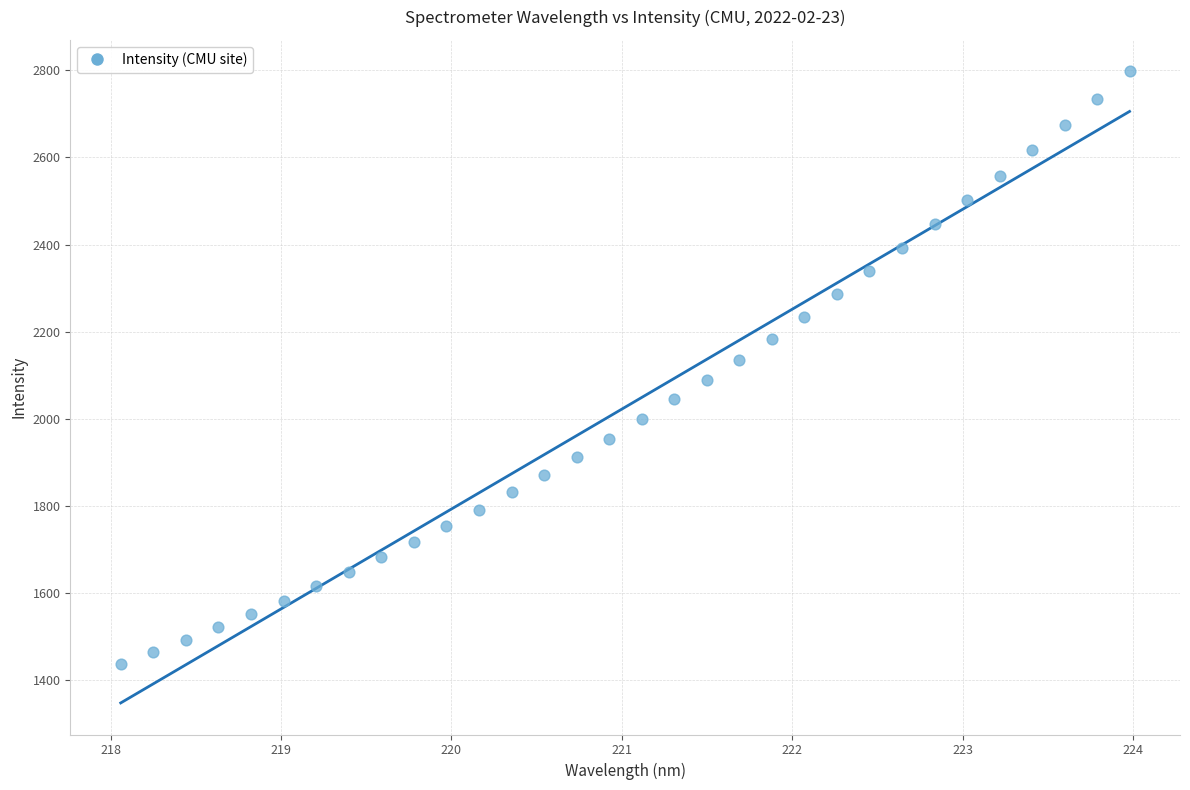

What is the range of Y values (max minus min)?

1360.1